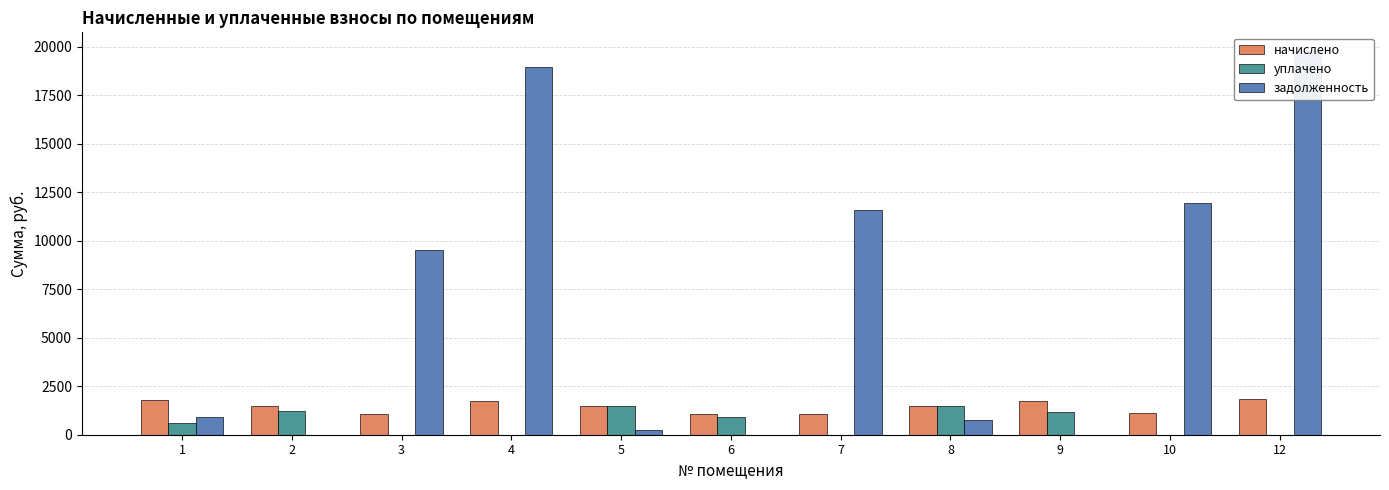

How many distinct data groups are displayed?

3